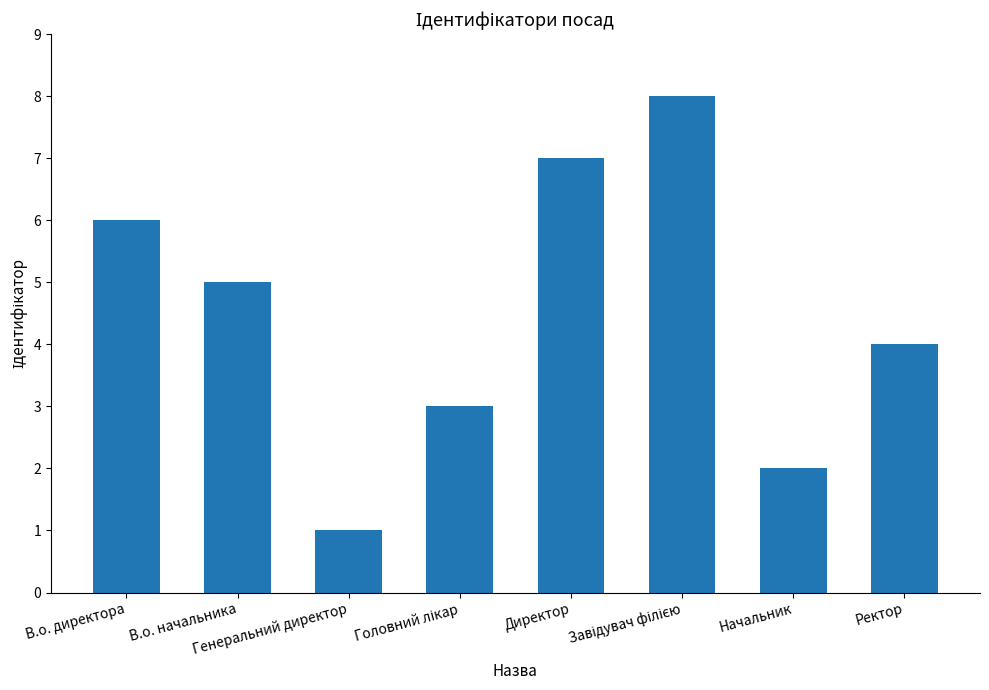

Count the values in the range 3 to 7.

5